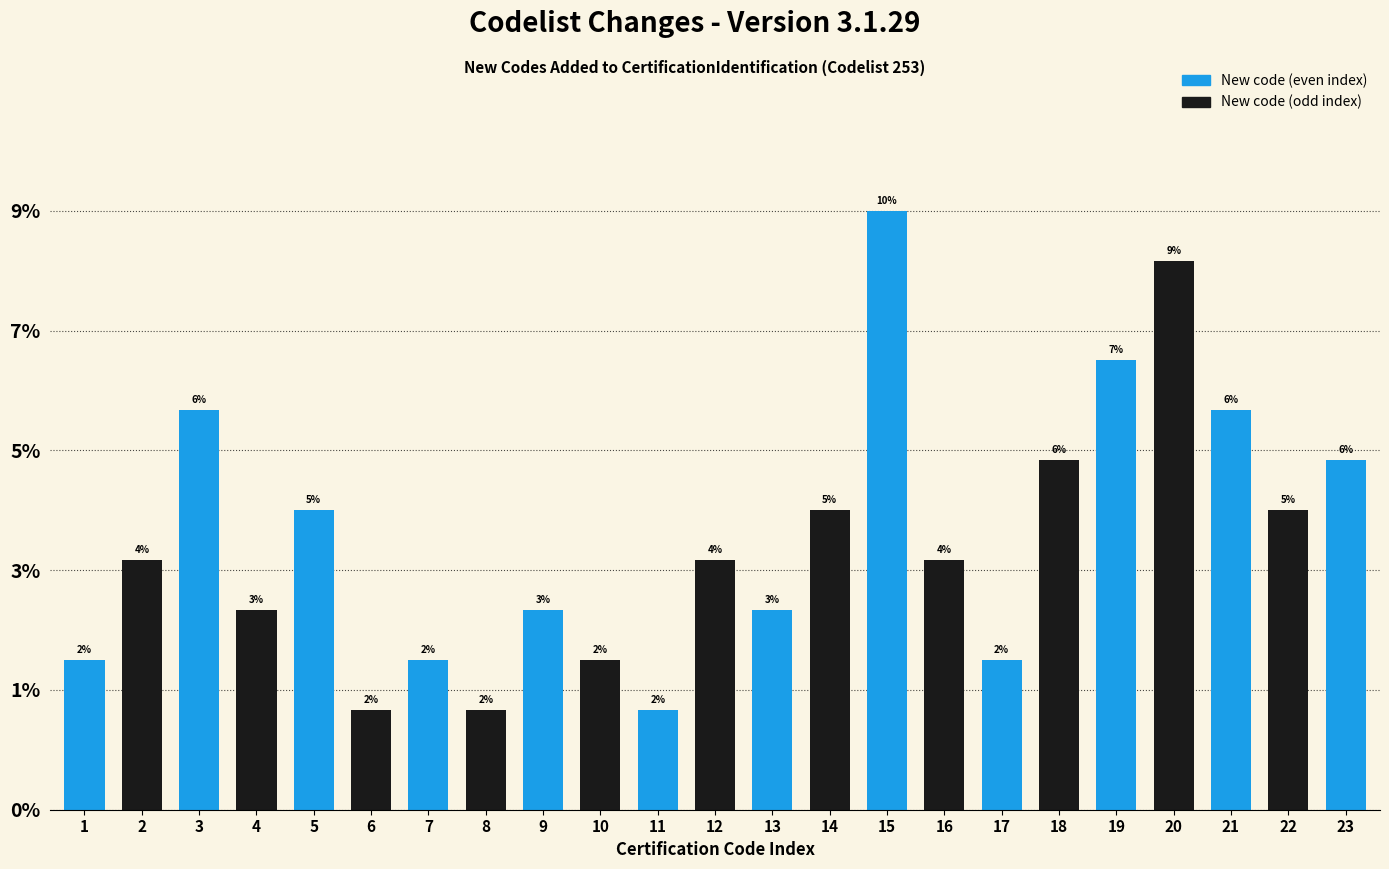

Does the chart contain any negative values?

No